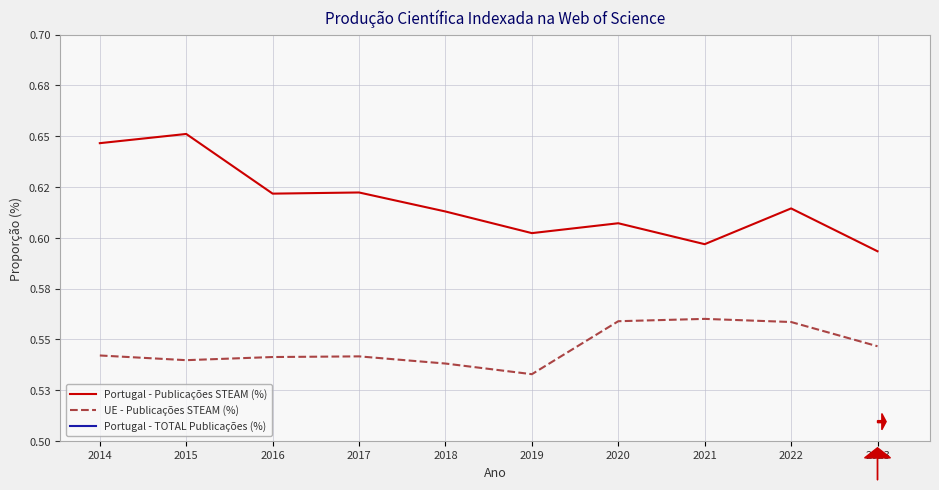

Which label corresponds to the smallest value in the chart?

2019